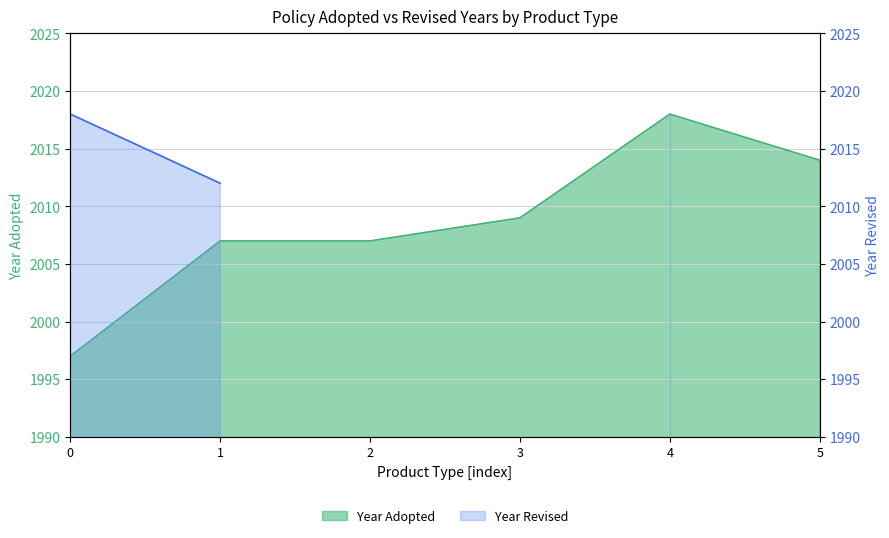

True or false: the data has more than 2 interior local peaks.

False